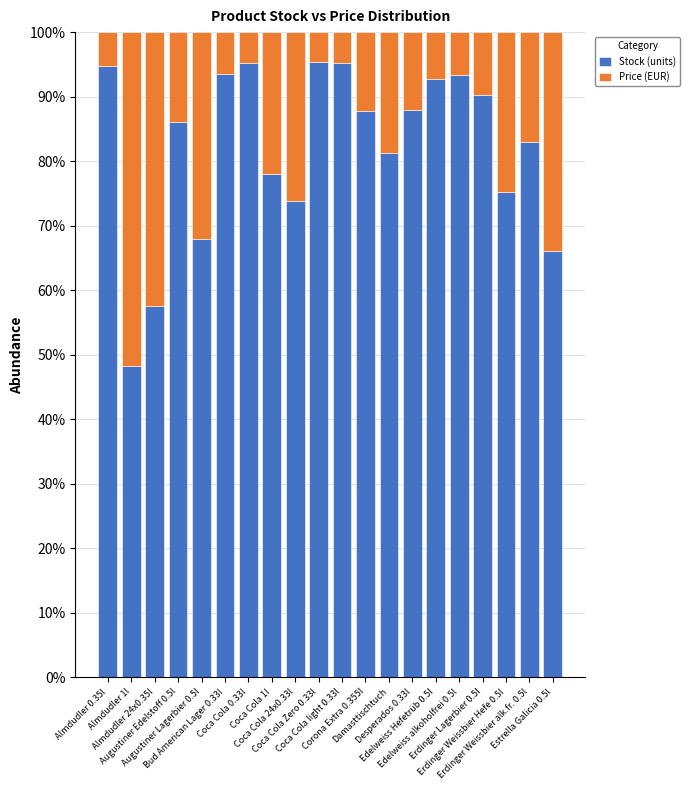

Are the bars horizontal?

No